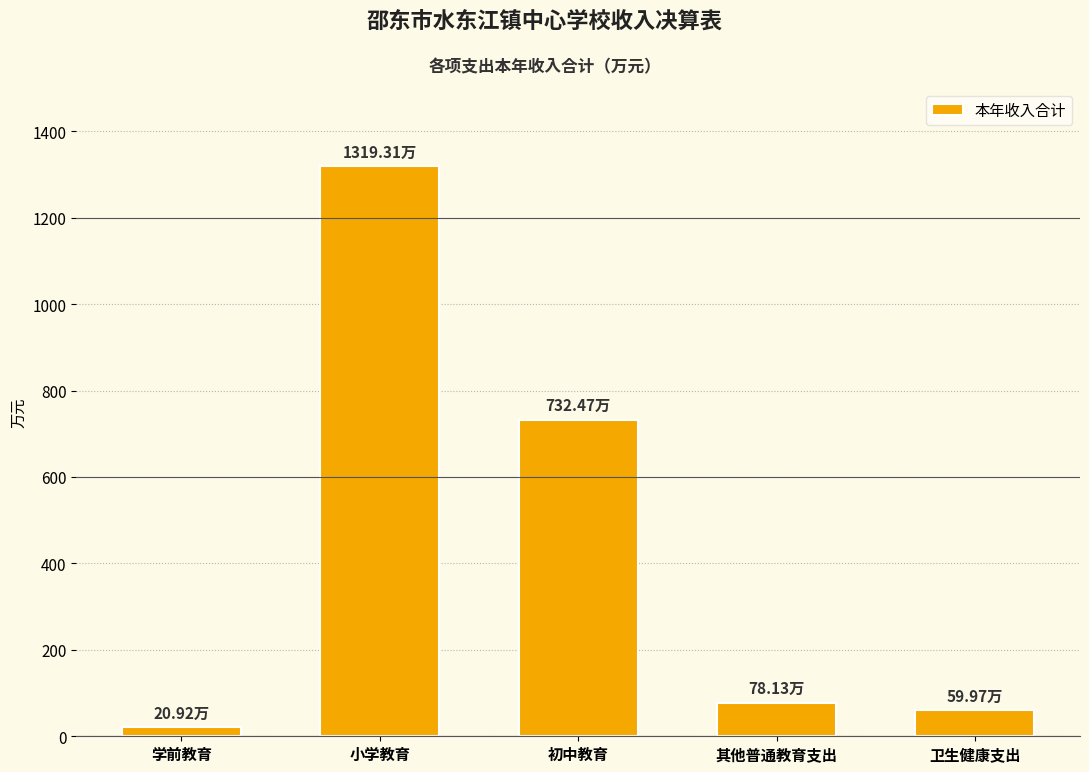

List the labels in order of value, largest first.

小学教育, 初中教育, 其他普通教育支出, 卫生健康支出, 学前教育